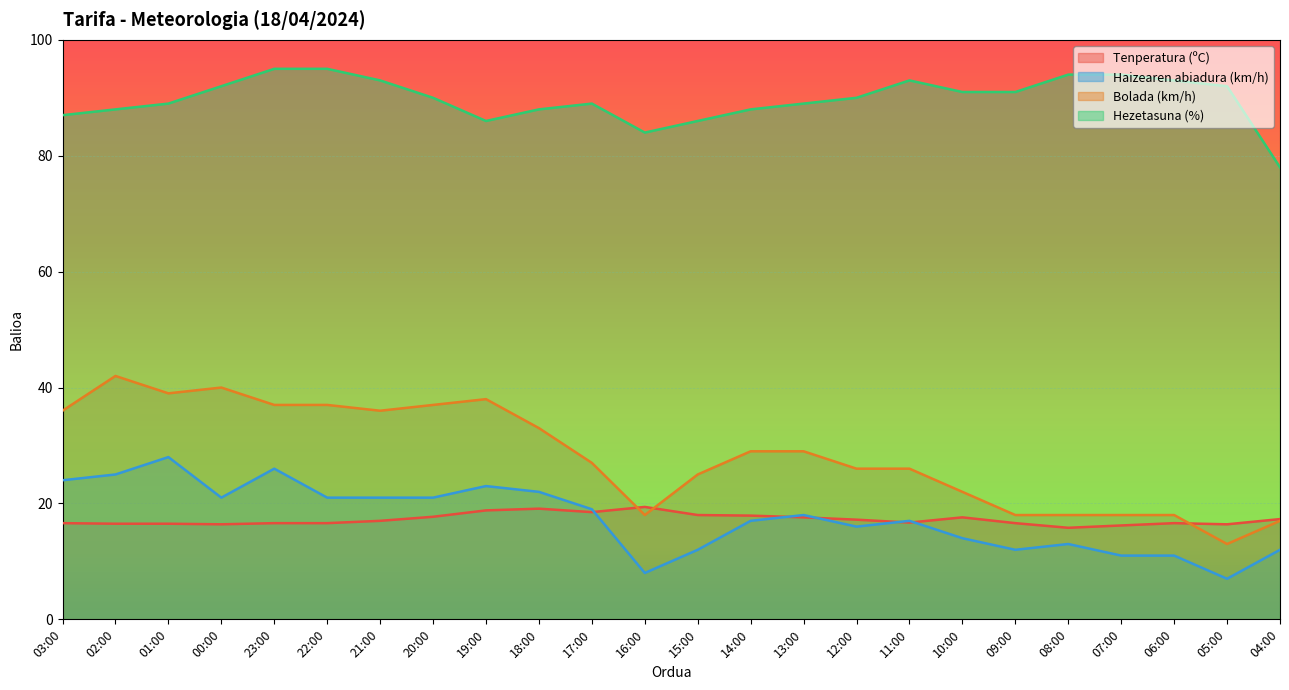

What are all the series names shown in the legend?

Tenperatura (ºC), Haizearen abiadura (km/h), Bolada (km/h), Hezetasuna (%)